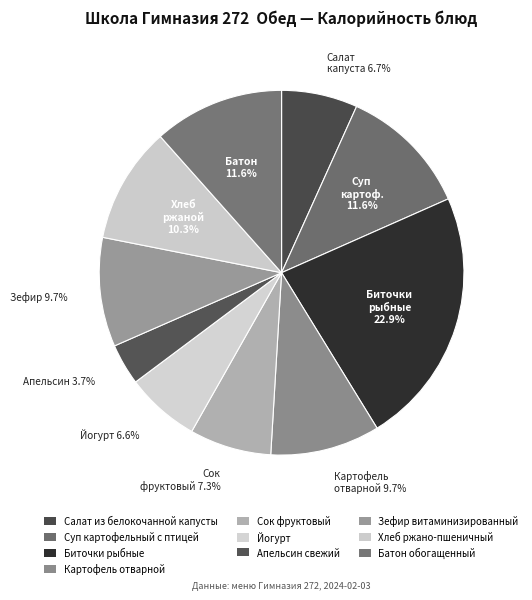

How many slices are in this pie chart?

10